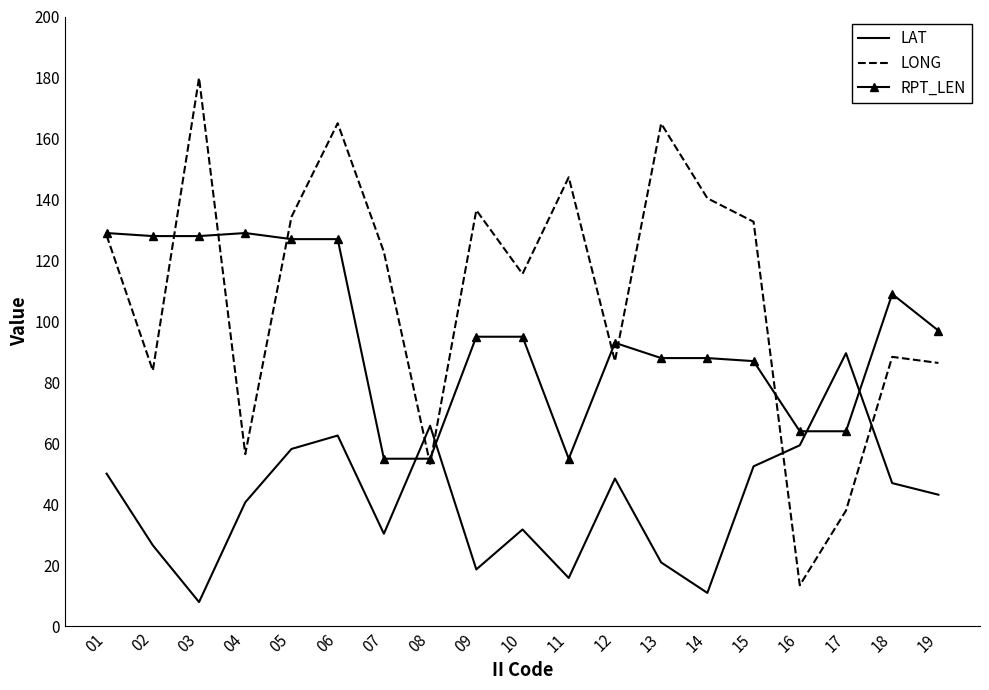

How many series are shown in this chart?

3